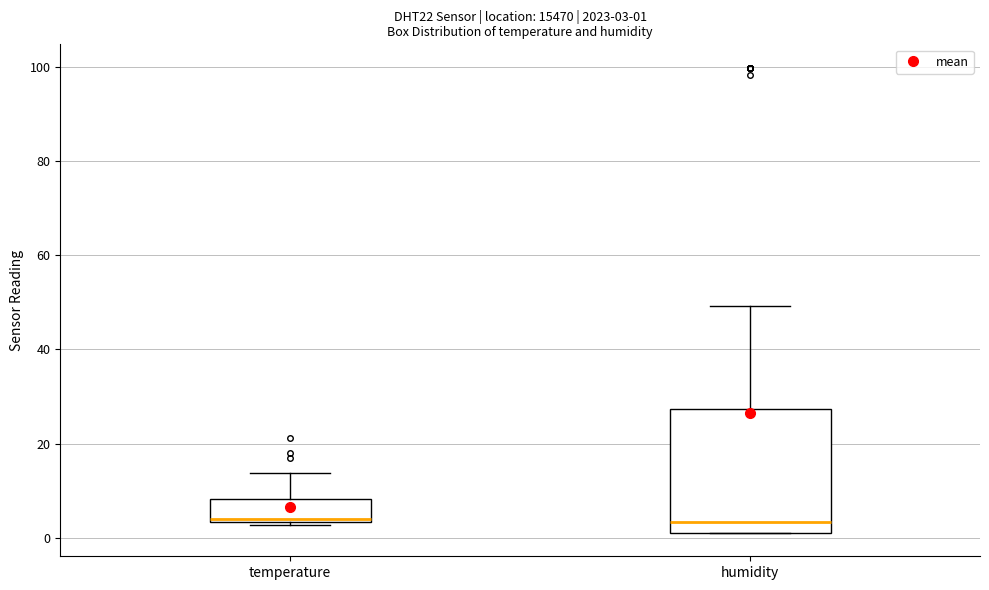

Comparing the boxes themselves (not the whiskers), which one is the tallest?

humidity